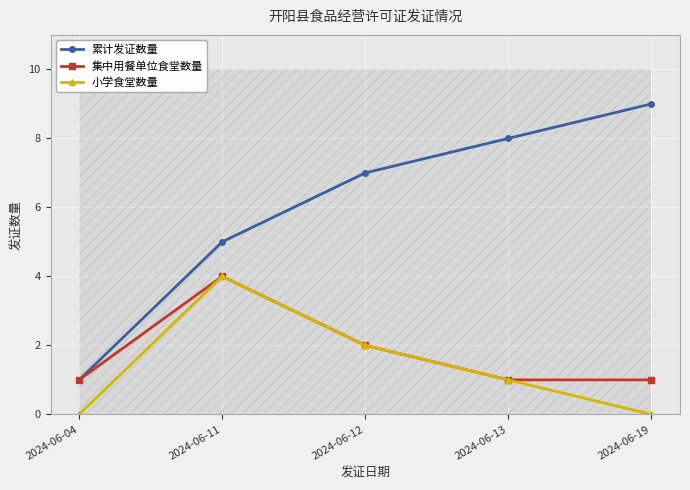

What is the sum of the 集中用餐单位食堂数量 values at 2024-06-19 and 2024-06-11?

5